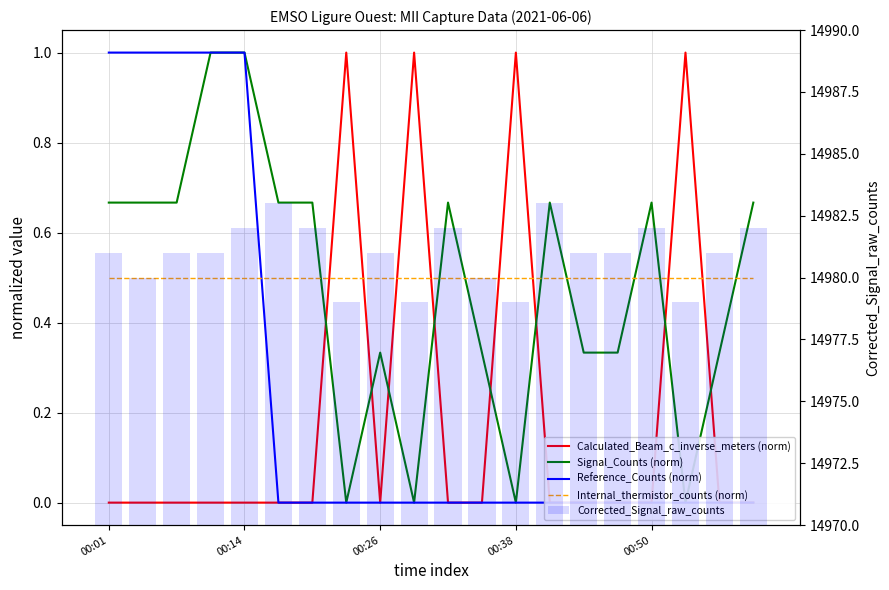

How many groups of bars are there?

20